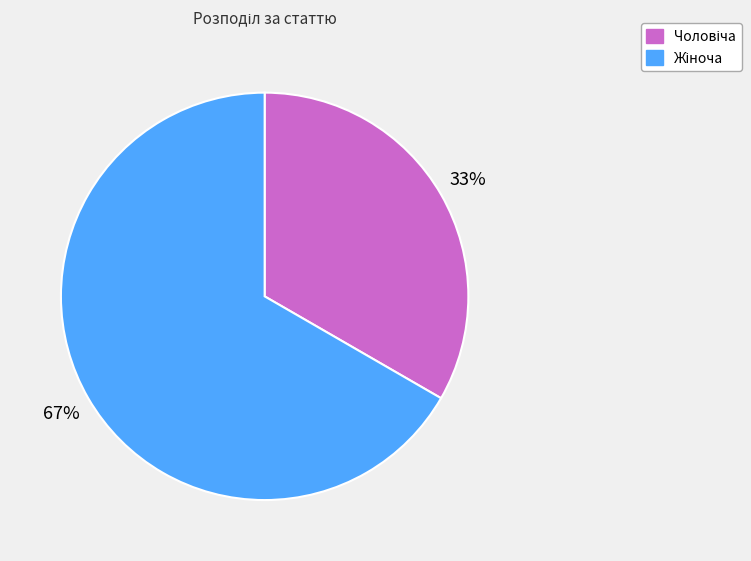

Does any single category account for the majority?

Yes